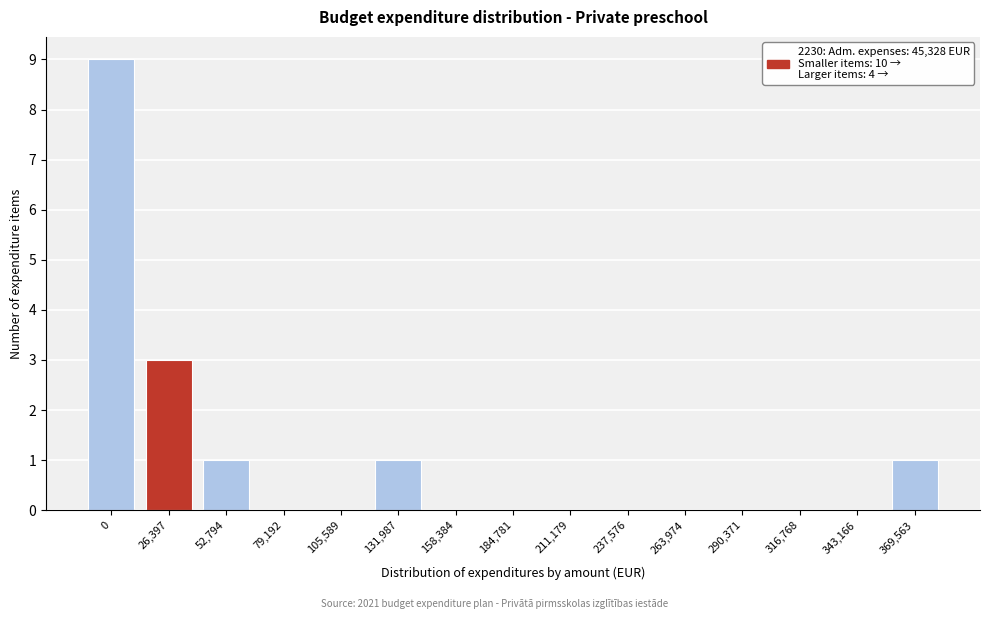

Reading left to right, list all the values displayed in this chart.

0=9	26,397=3	52,794=1	79,192=0	105,589=0	131,987=1	158,384=0	184,781=0	211,179=0	237,576=0	263,974=0	290,371=0	316,768=0	343,166=0	369,563=1